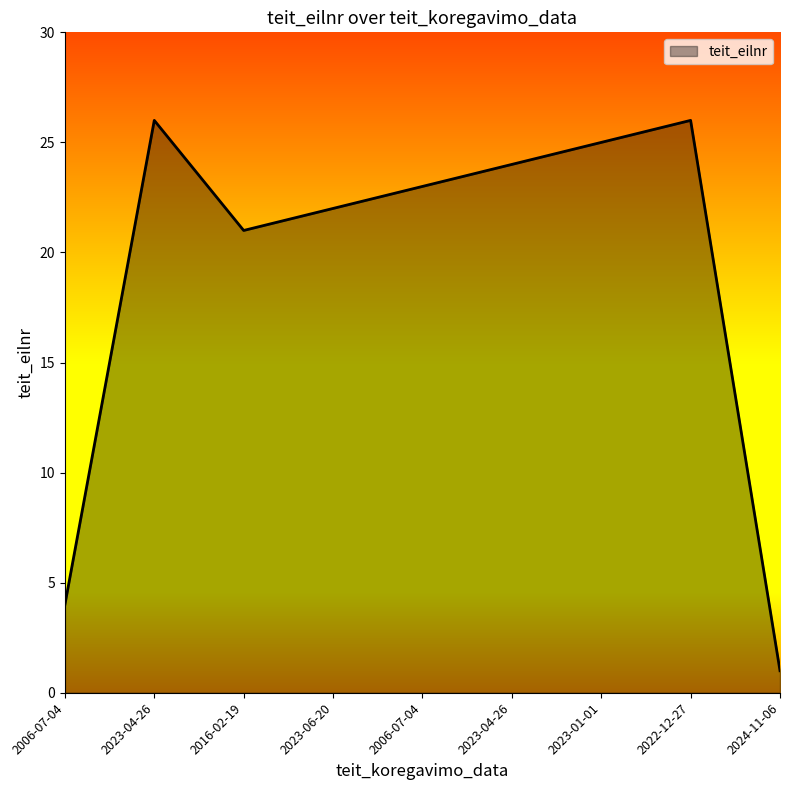

List the labels in order of value, smallest first.

2024-11-06, 2006-07-04, 2016-02-19, 2023-06-20, 2006-07-04, 2023-04-26, 2023-01-01, 2023-04-26, 2022-12-27